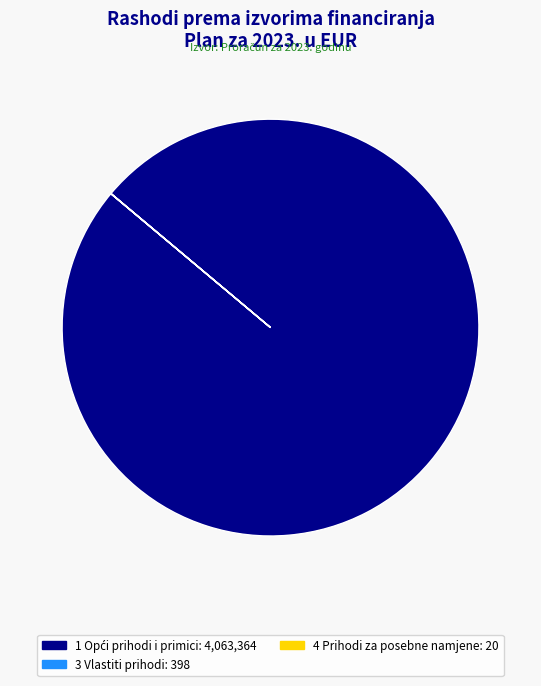

Is there any slice that represents more than half of the pie?

Yes